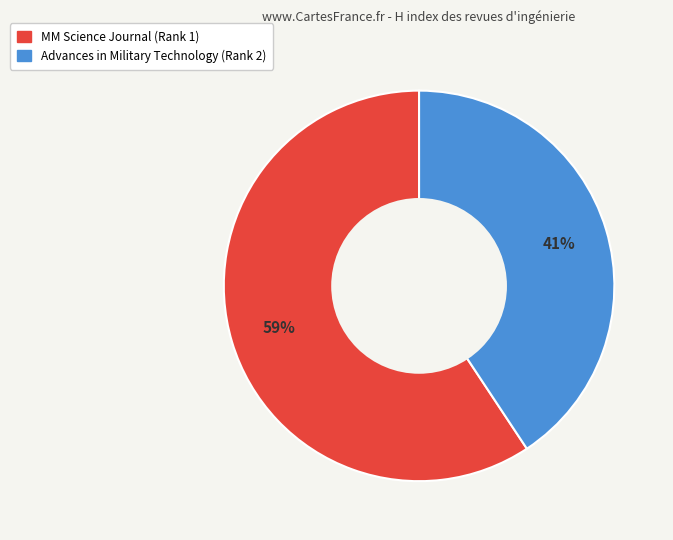

To the nearest percent, what percentage of the pie is MM Science Journal (Rank 1)?

59%